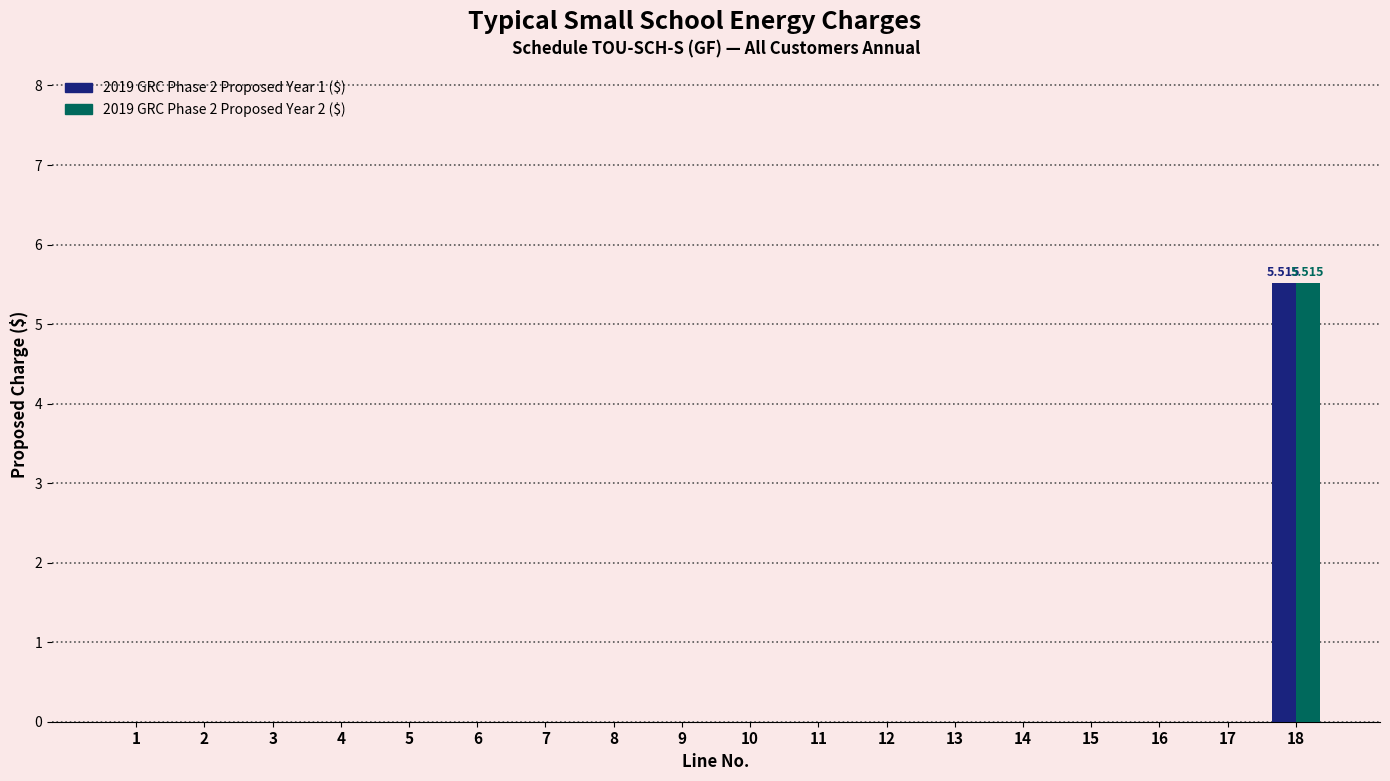

What is the approximate value of 2019 GRC Phase 2 Proposed Year 1 ($) at 18?

5.5